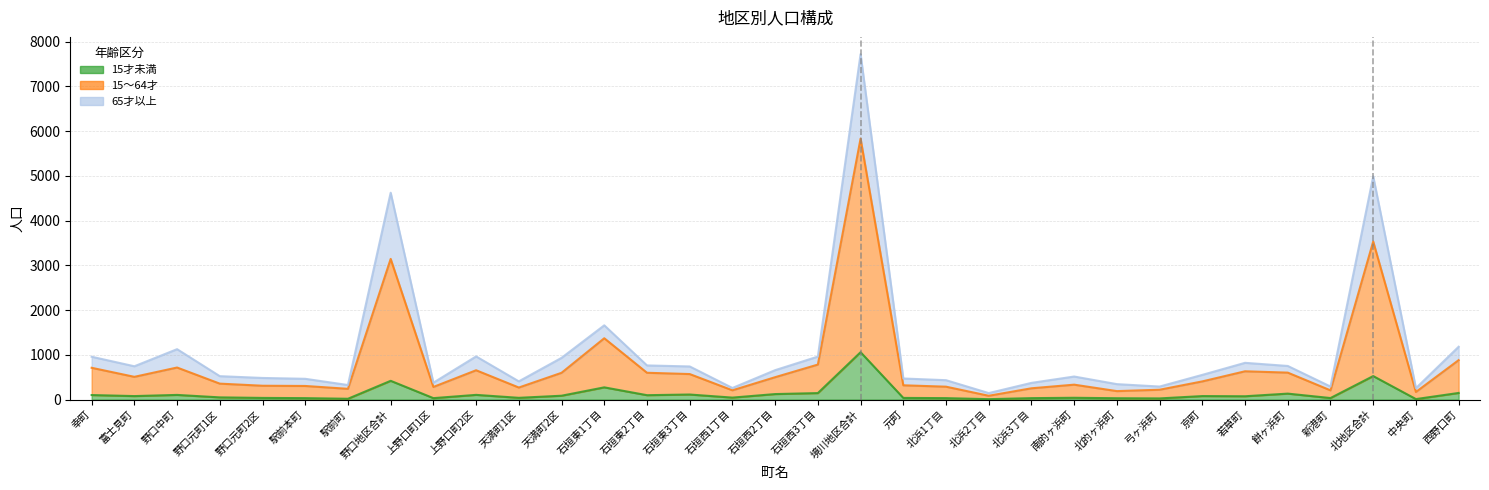

Does the chart display data point markers on the line(s)?

No